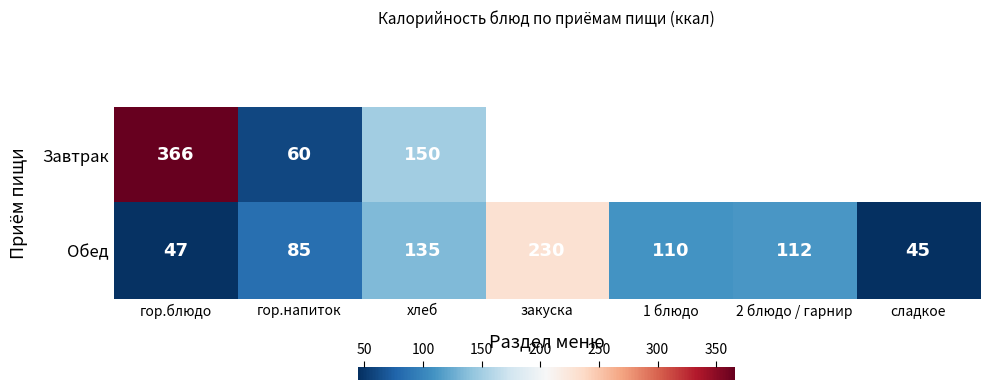

At which label does Обед reach its peak?

закуска